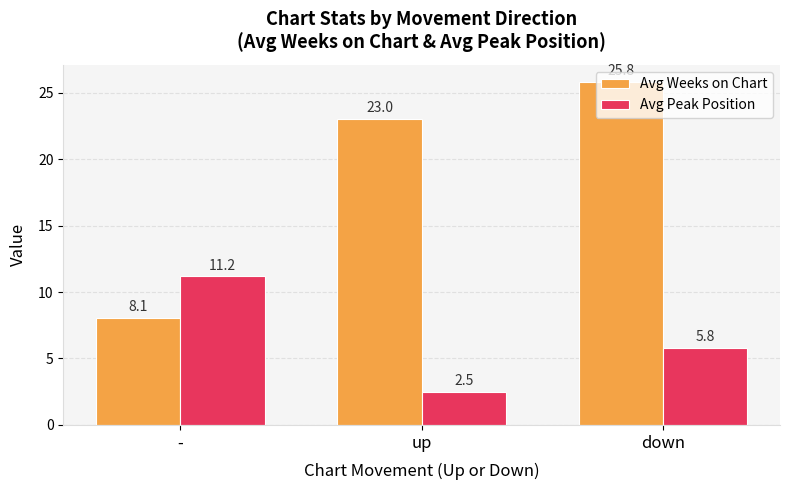

What is the sum of all Avg Weeks on Chart values?

56.9